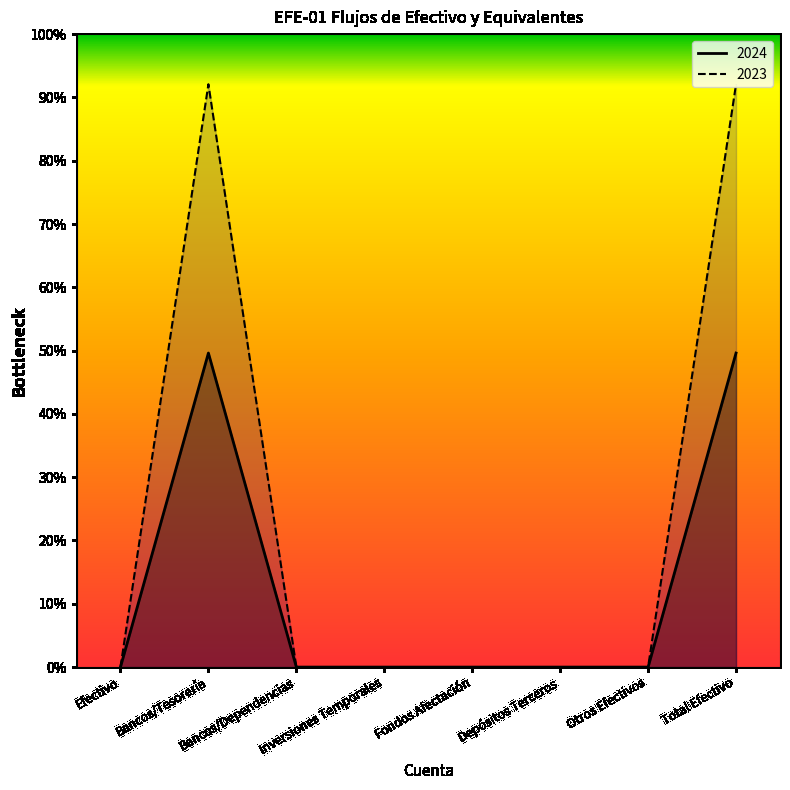

Does the chart display data point markers on the line(s)?

No